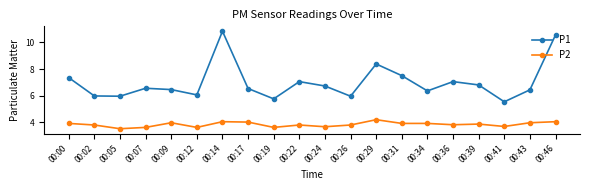

At how many categories does at least one series exceed 5?

20